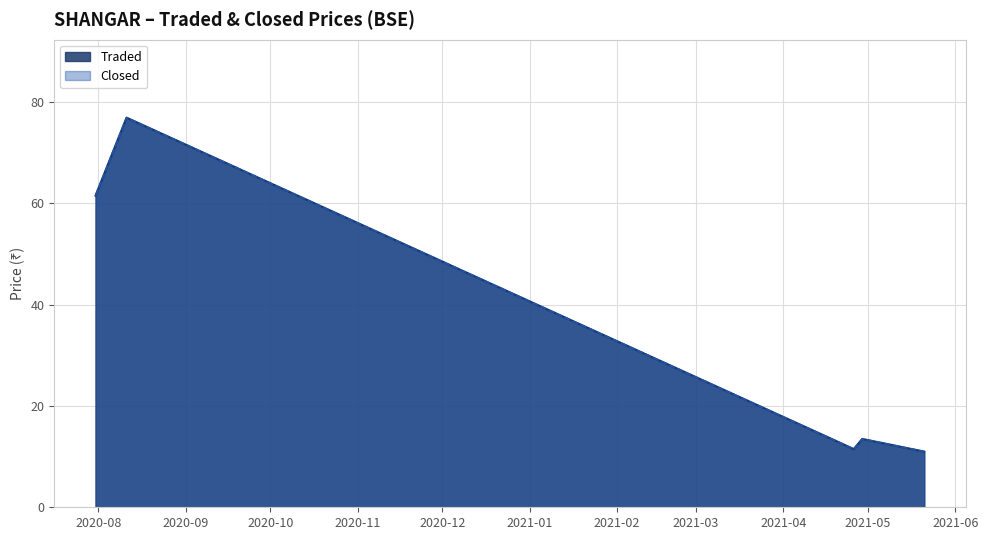

True or false: Traded and Closed intersect in this chart.

False